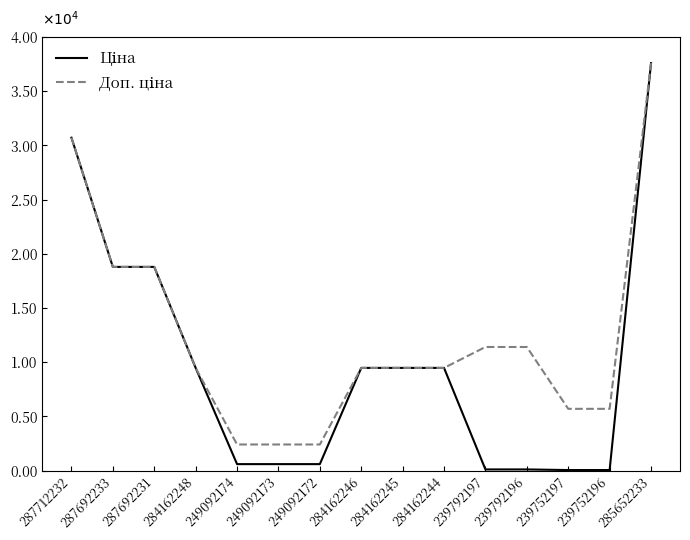

List the labels in order of Ціна value, smallest first.

239752197, 239752196, 239792197, 239792196, 249092174, 249092173, 249092172, 284162248, 284162246, 284162245, 284162244, 287692233, 287692231, 287712232, 285652233